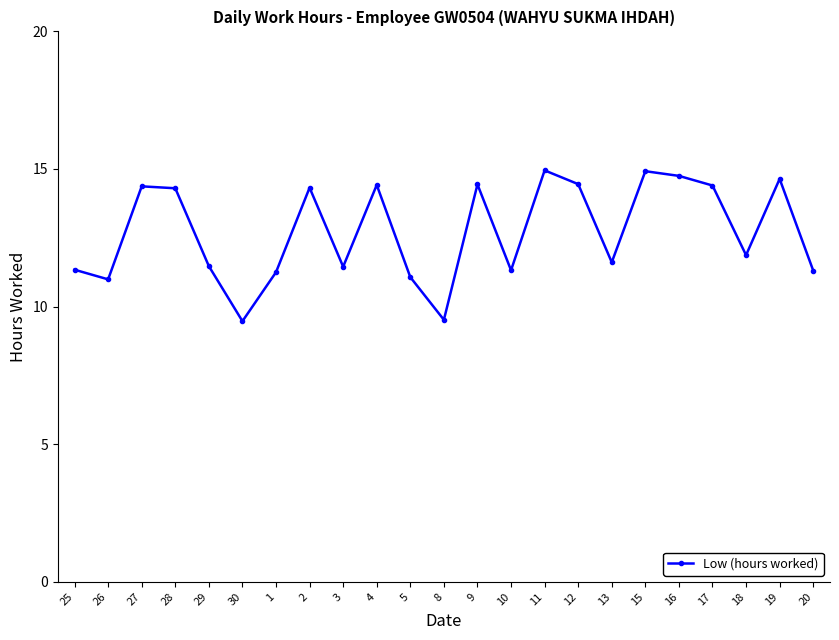

Where is the data nearest to the value 12?

18